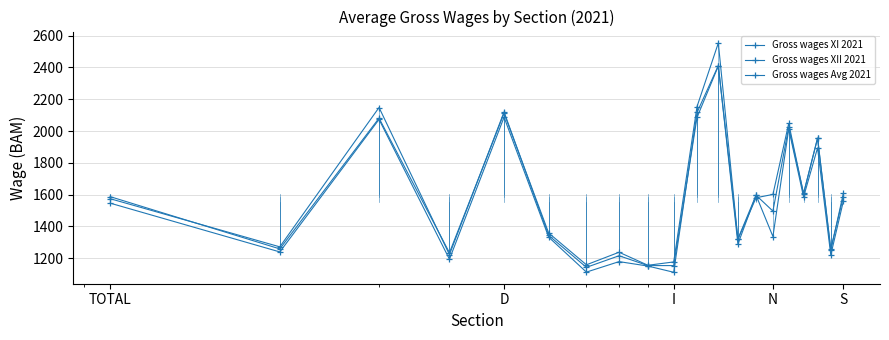

How many categories are shown in the chart?

20